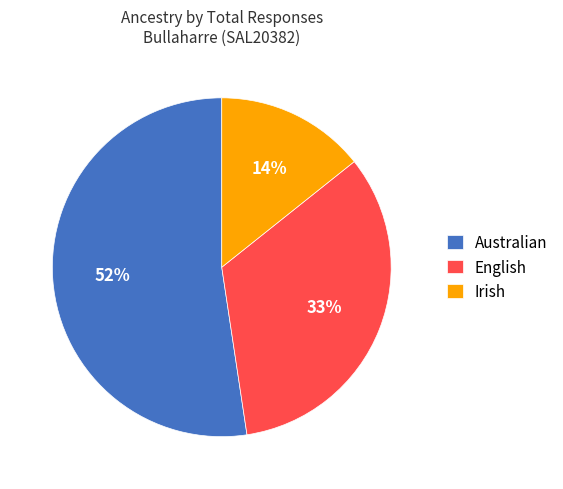

To the nearest percent, what is the combined percentage of Australian and English?

86%